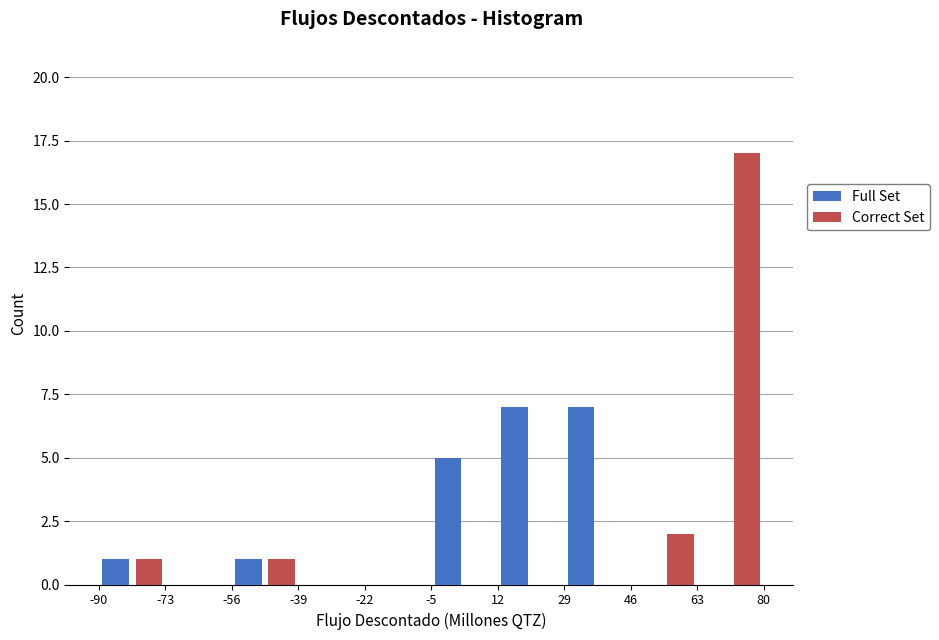

Reading left to right, list every range on the x-axis with the height of the bar of each series over it. The values are not printed on the chart, so give them approximately, as read against the axis.

-90 to -73: Full Set=1	Correct Set=1
-73 to -56: Full Set=0	Correct Set=0
-56 to -39: Full Set=1	Correct Set=1
-39 to -22: Full Set=0	Correct Set=0
-22 to -5: Full Set=0	Correct Set=0
-5 to 12: Full Set=5	Correct Set=0
12 to 29: Full Set=7	Correct Set=0
29 to 46: Full Set=7	Correct Set=0
46 to 63: Full Set=0	Correct Set=2
63 to 80: Full Set=0	Correct Set=17